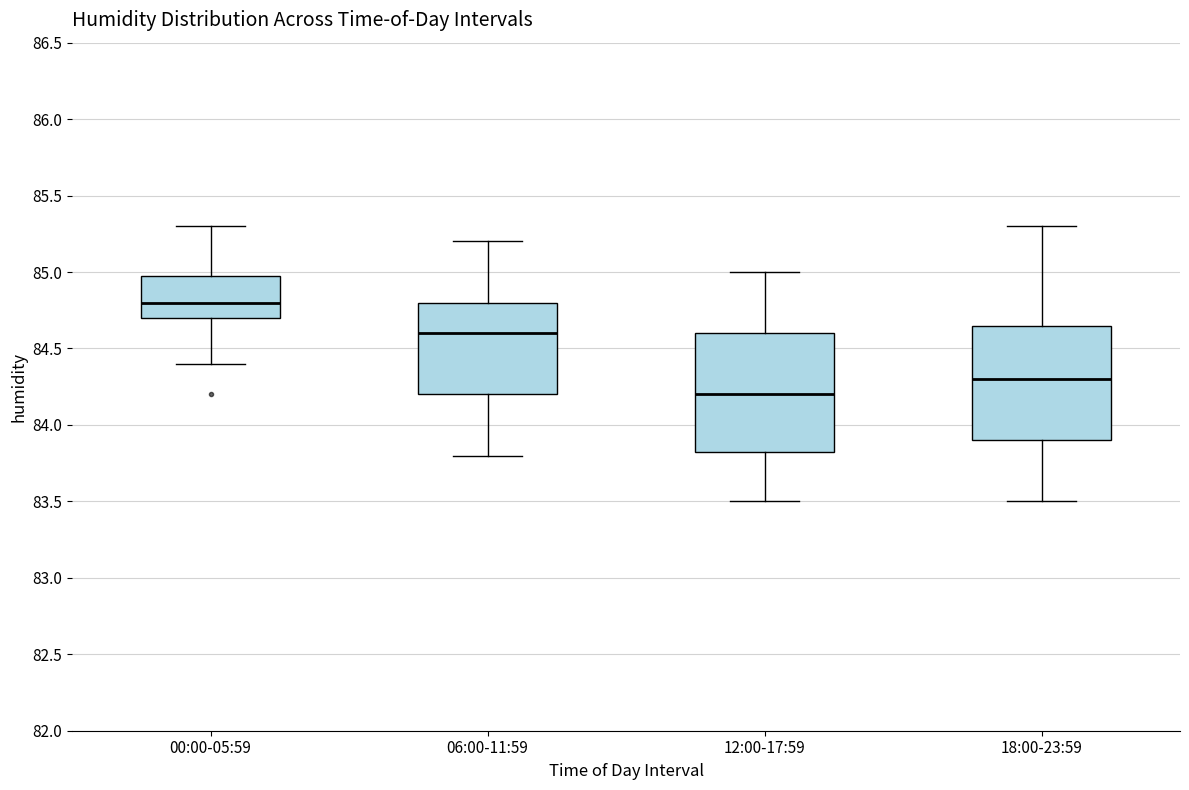

Where does the median line of the box for 06:00-11:59 sit on the y-axis? The values are not printed on the chart, so give them approximately, as read against the axis.

84.60